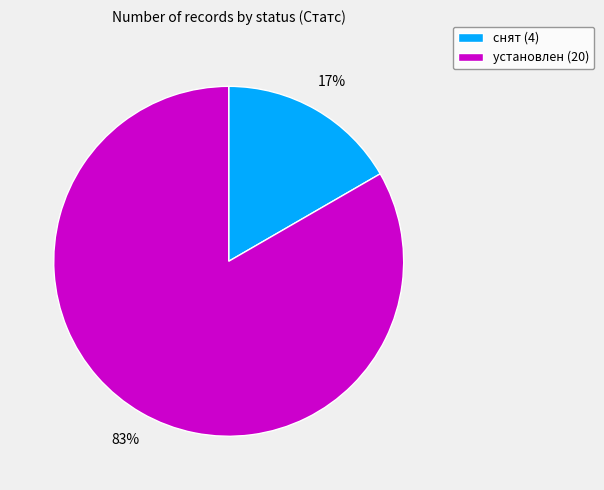

Is установлен the majority of the pie?

Yes